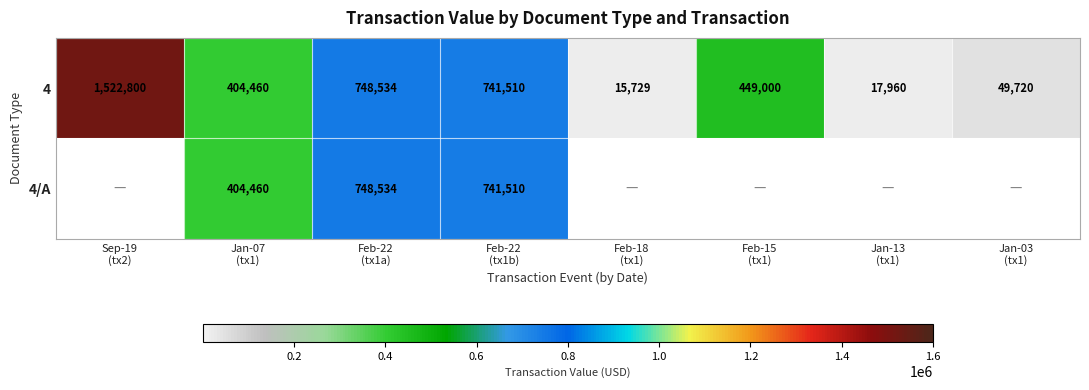

What is the total value across all series at Feb-22
(tx1b)?

1483020